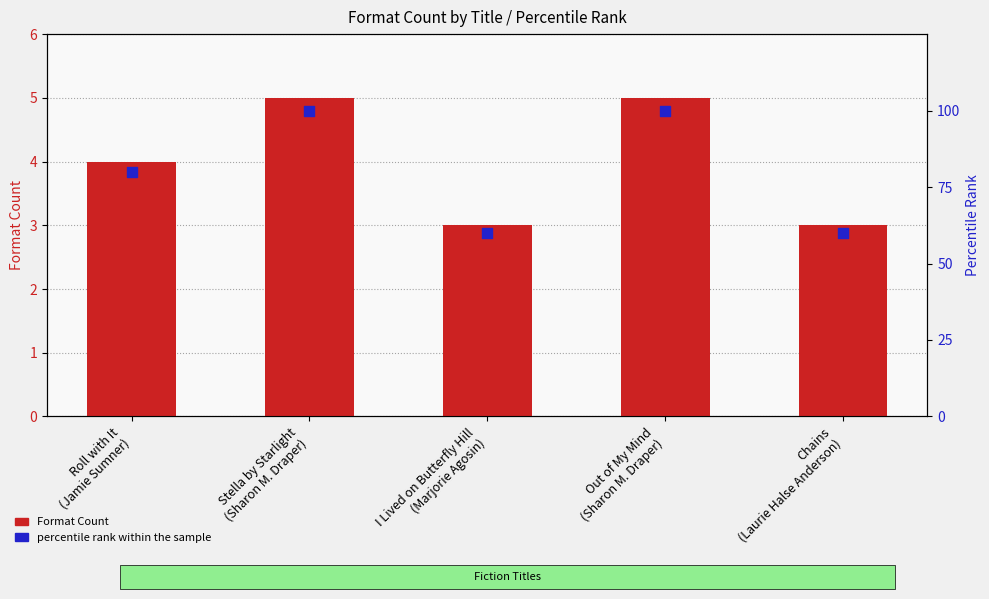

Which series reaches the minimum Y coordinate?

Format Count